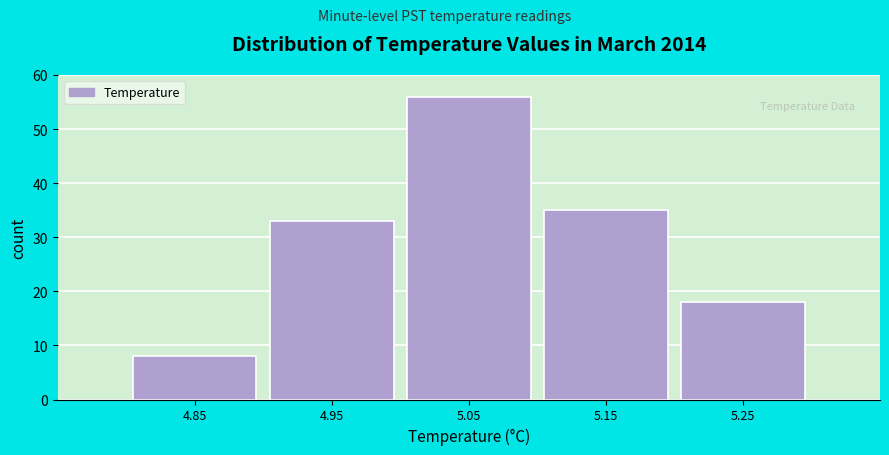

Reading left to right, list every bar in this chart as the range it spans on the x-axis followed by its height. The values are not printed on the chart, so give them approximately, as read against the axis.

4.8 to 4.9: 8
4.9 to 5.0: 33
5.0 to 5.1: 56
5.1 to 5.2: 35
5.2 to 5.3: 18